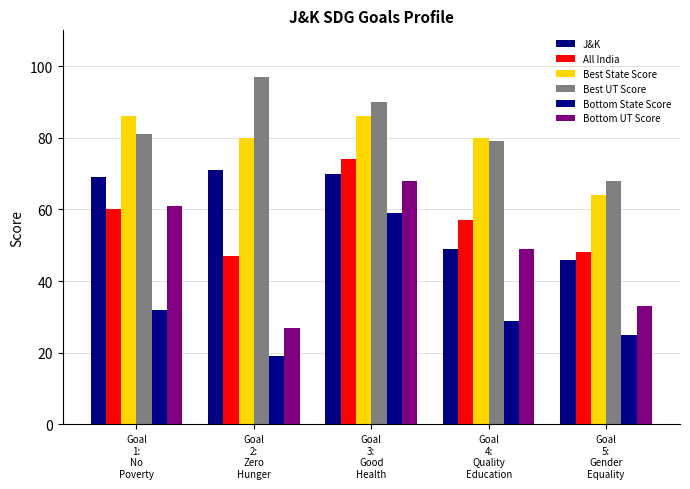

Reading left to right, transcribe all the data shown in this chart.

J&K: Goal
1:
No
Poverty=69	Goal
2:
Zero
Hunger=71	Goal
3:
Good
Health=70	Goal
4:
Quality
Education=49	Goal
5:
Gender
Equality=46
All India: Goal
1:
No
Poverty=60	Goal
2:
Zero
Hunger=47	Goal
3:
Good
Health=74	Goal
4:
Quality
Education=57	Goal
5:
Gender
Equality=48
Best State Score: Goal
1:
No
Poverty=86	Goal
2:
Zero
Hunger=80	Goal
3:
Good
Health=86	Goal
4:
Quality
Education=80	Goal
5:
Gender
Equality=64
Best UT Score: Goal
1:
No
Poverty=81	Goal
2:
Zero
Hunger=97	Goal
3:
Good
Health=90	Goal
4:
Quality
Education=79	Goal
5:
Gender
Equality=68
Bottom State Score: Goal
1:
No
Poverty=32	Goal
2:
Zero
Hunger=19	Goal
3:
Good
Health=59	Goal
4:
Quality
Education=29	Goal
5:
Gender
Equality=25
Bottom UT Score: Goal
1:
No
Poverty=61	Goal
2:
Zero
Hunger=27	Goal
3:
Good
Health=68	Goal
4:
Quality
Education=49	Goal
5:
Gender
Equality=33